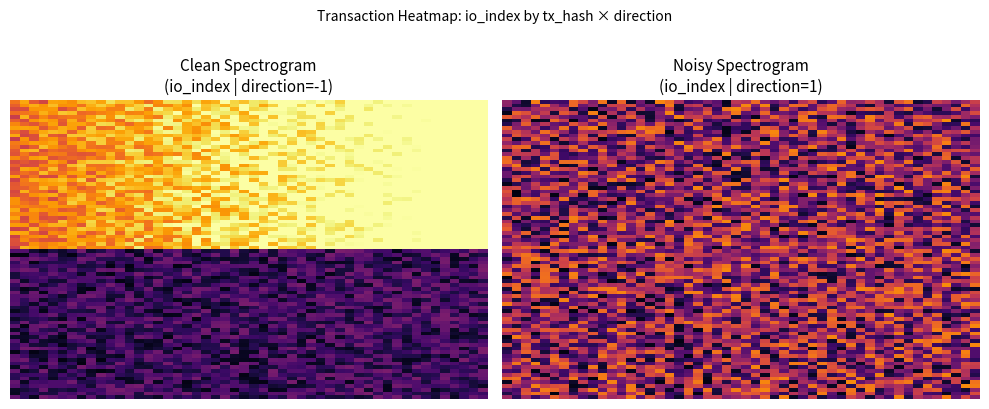

Rank the categories by c40e28ce5d7c35da53f28c413414bcbd2c5f118 value from lowest to highest.

-1, 1